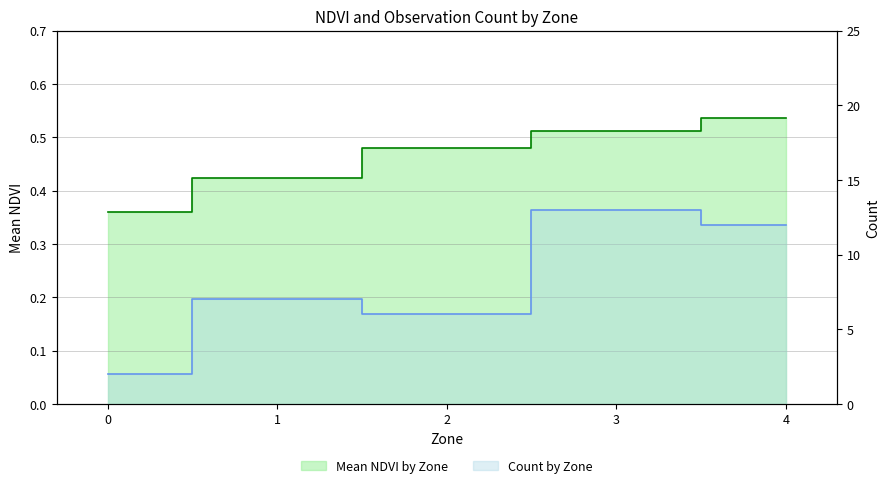

Rank the series by their maximum value, from highest to lowest.

Count by Zone, Mean NDVI by Zone